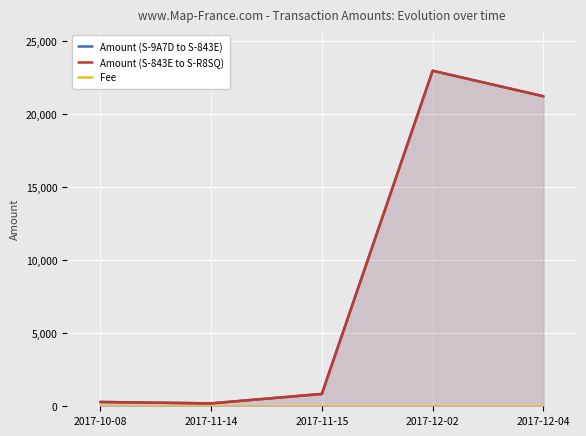

How many interior local peaks does the Amount (S-9A7D to S-843E) series have?

1